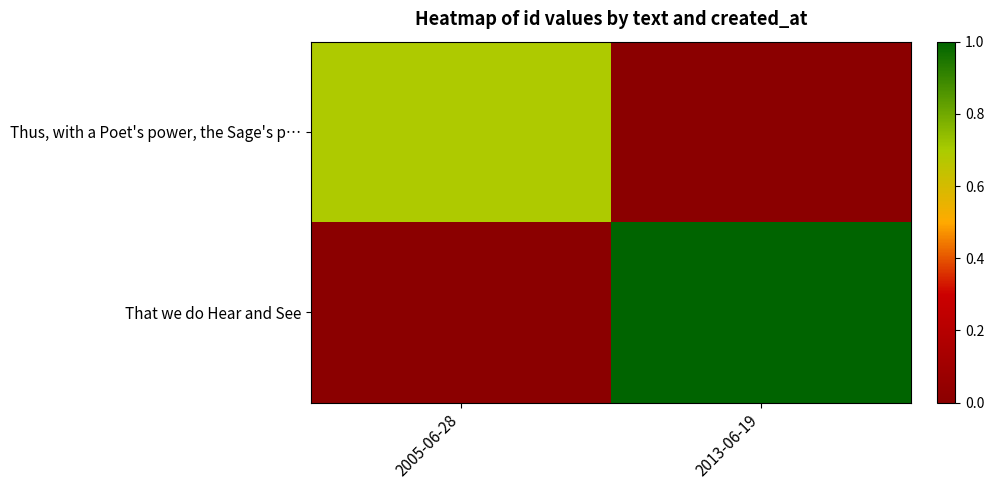

Reading left to right, list all the values displayed in this chart.

Thus, with a Poet's power, the Sage's p…: 2005-06-28=0.7	2013-06-19=0.0
That we do Hear and See: 2005-06-28=0.0	2013-06-19=1.0